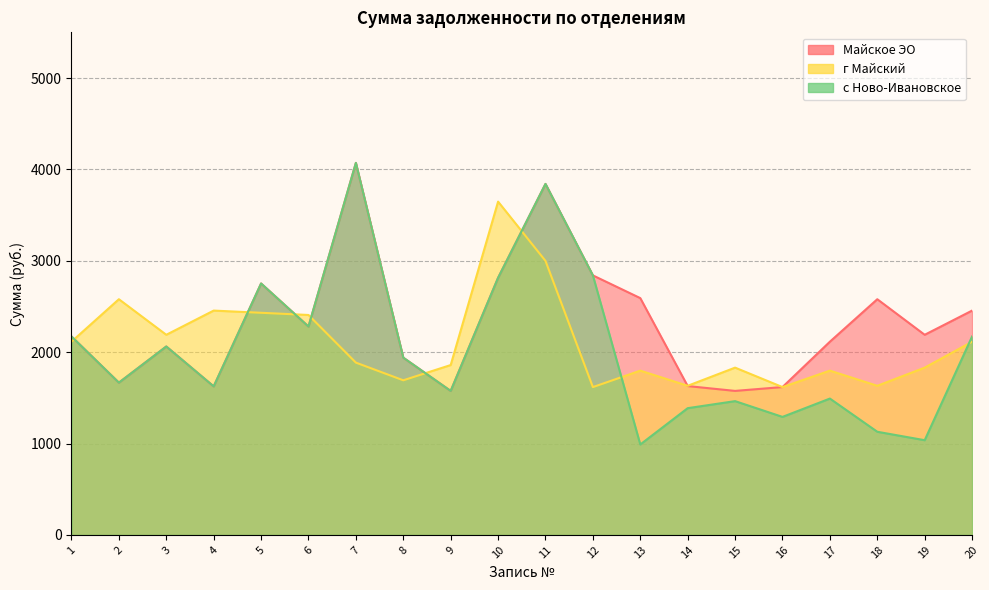

Where does the Майское ЭО series first go above 2189?

5